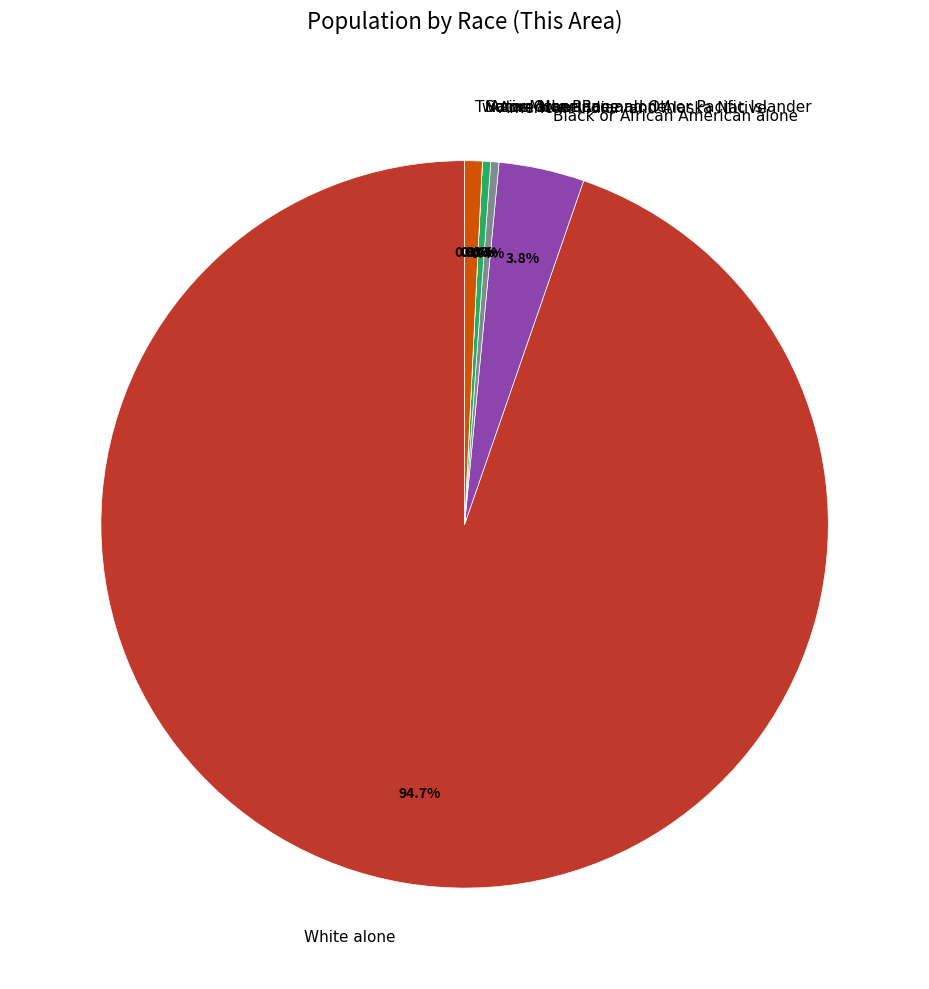

Is it true that Native Hawaiian and Other Pacific Islander is 10% of the pie?

False